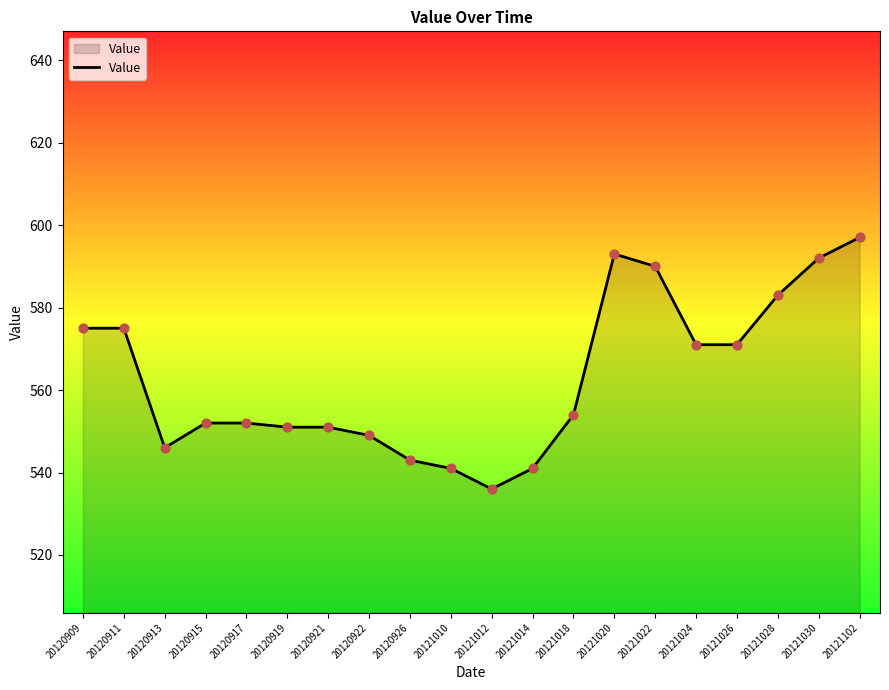

What is the ratio of the value at 20120913 to the value at 20120911?

0.9